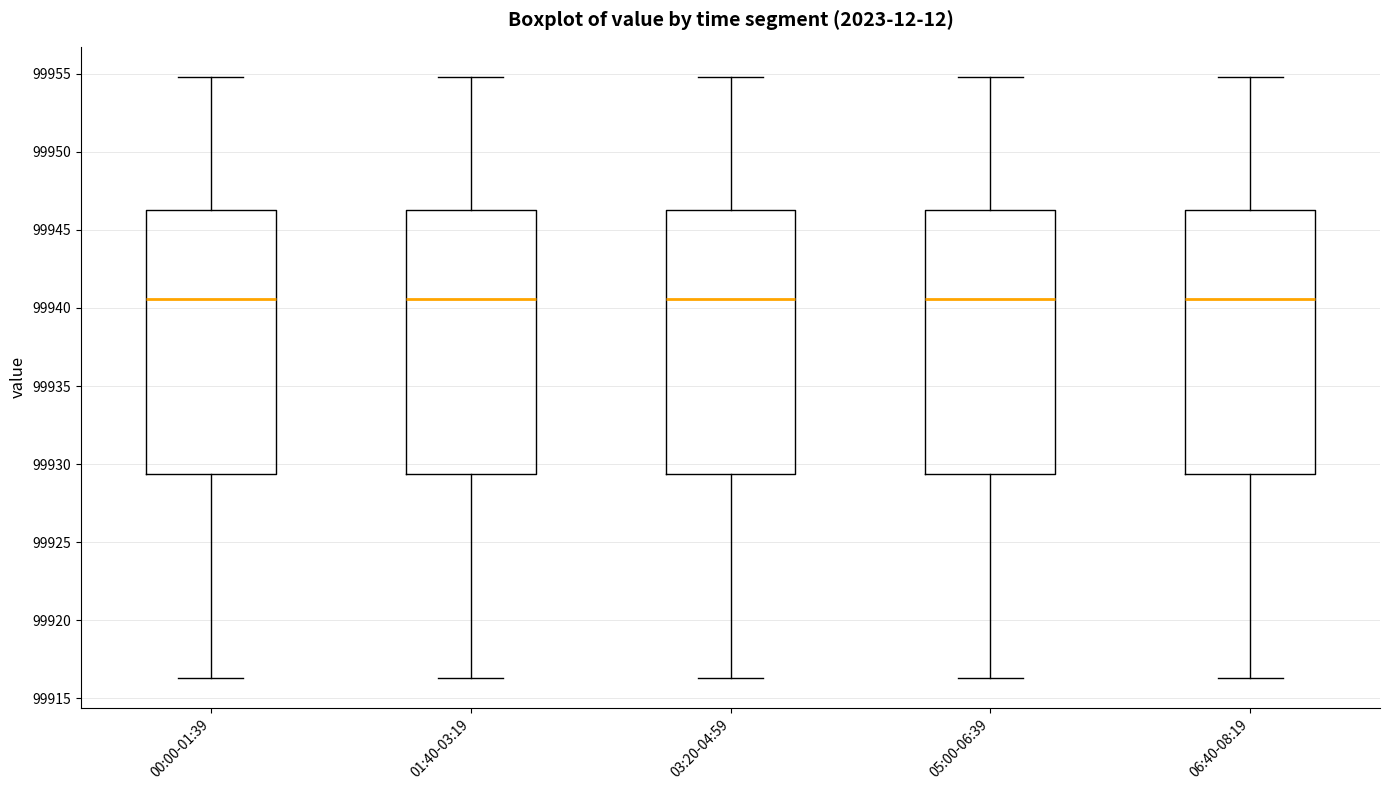

Where is the upper edge of the box for 03:20-04:59 on the y-axis? The values are not printed on the chart, so give them approximately, as read against the axis.

99946.0